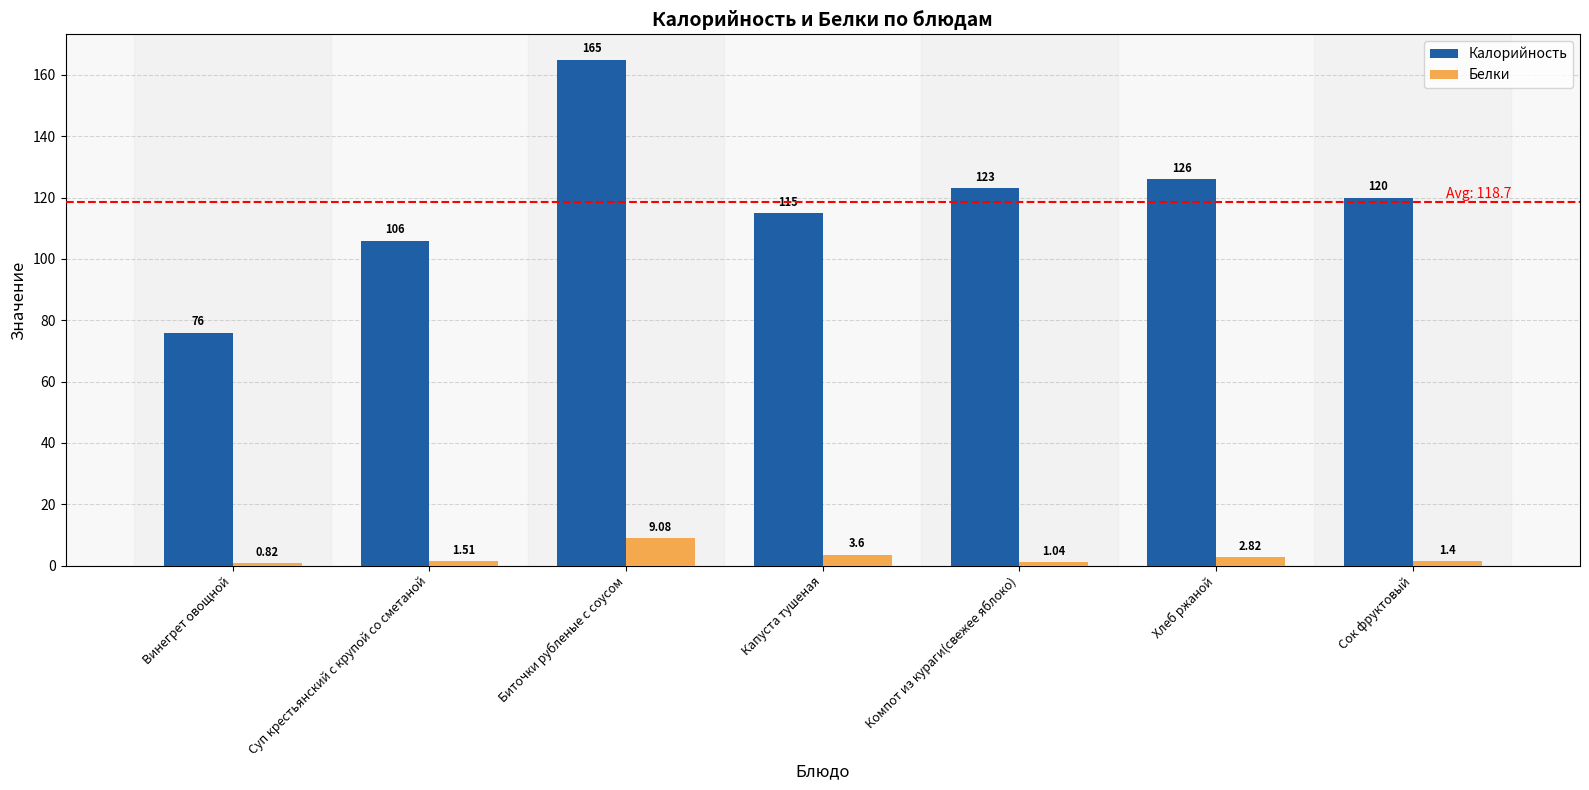

Is the value of Калорийность at Сок фруктовый greater than the value of Белки at Хлеб ржаной?

Yes